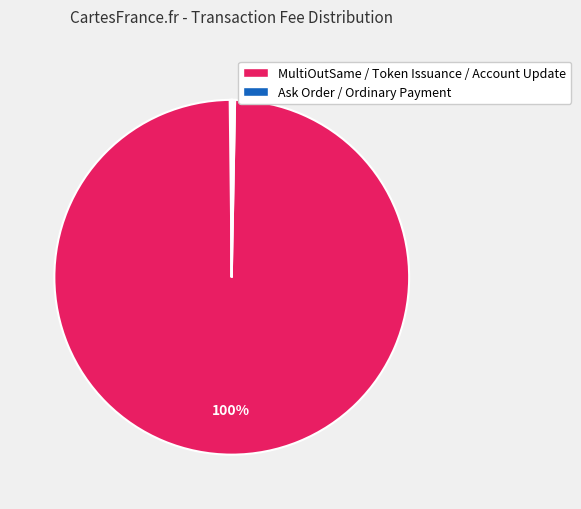

How many slices are in this pie chart?

7